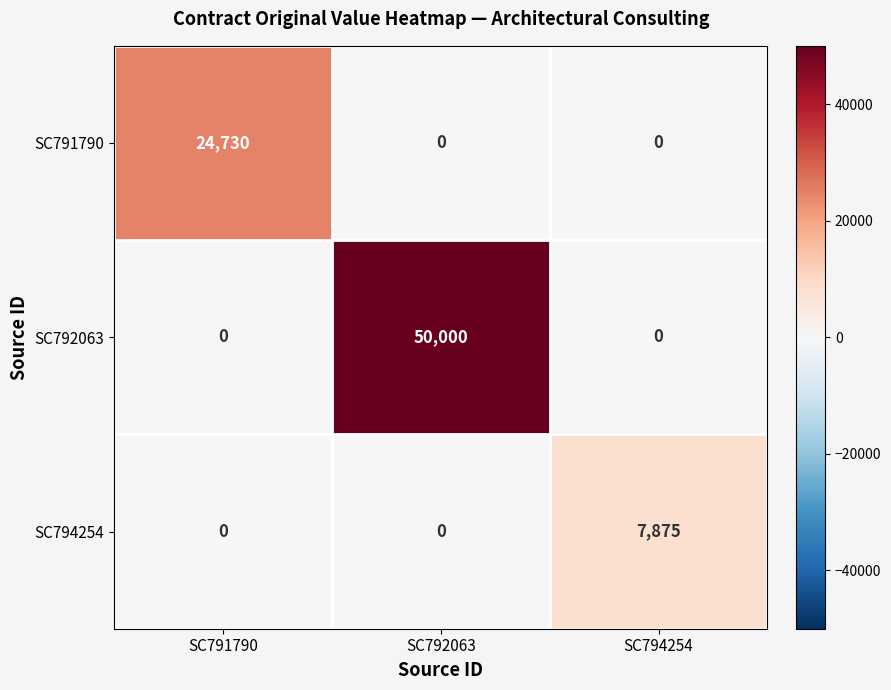

What value does the SC792063 series have at SC792063?

50000